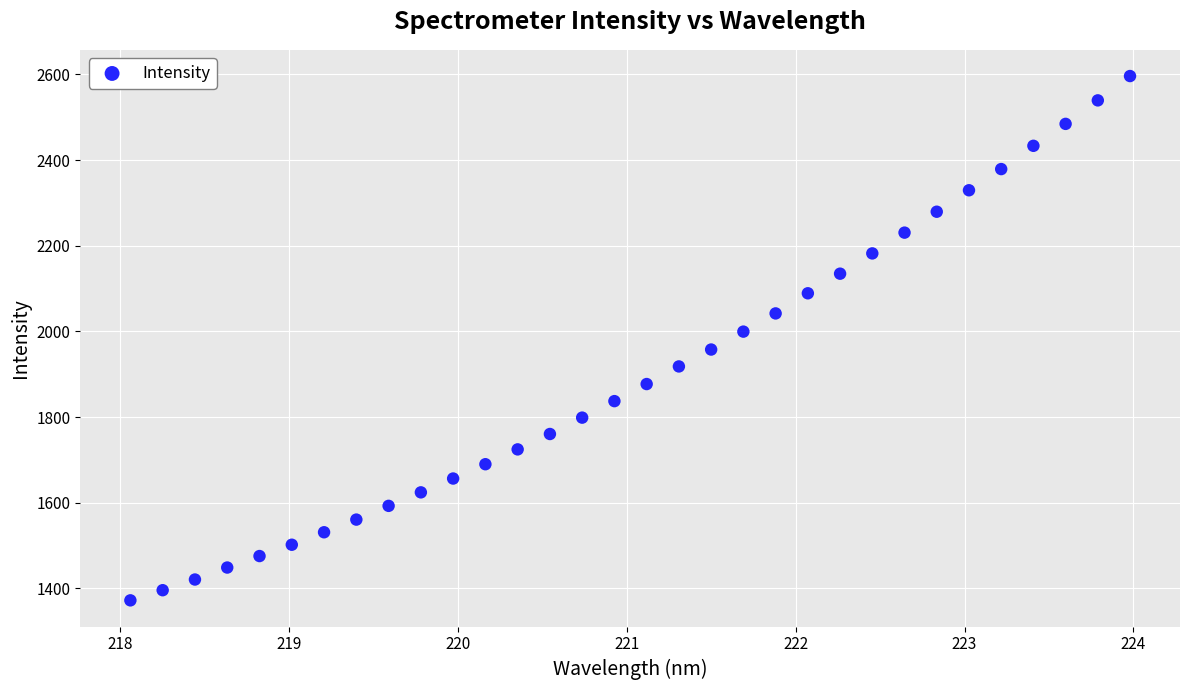

What is the range of X values (max minus min)?

5.9